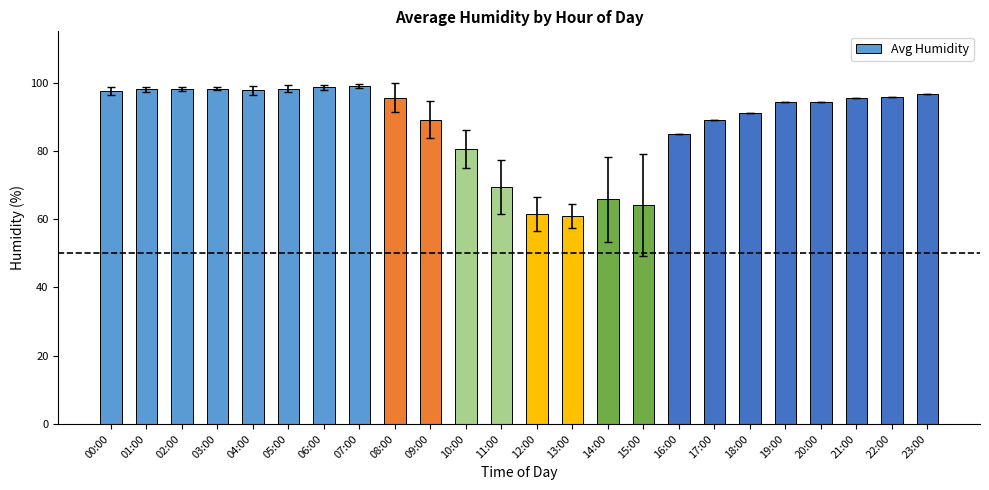

The chart shows a value of 44.8 at 09:00. True or false?

False